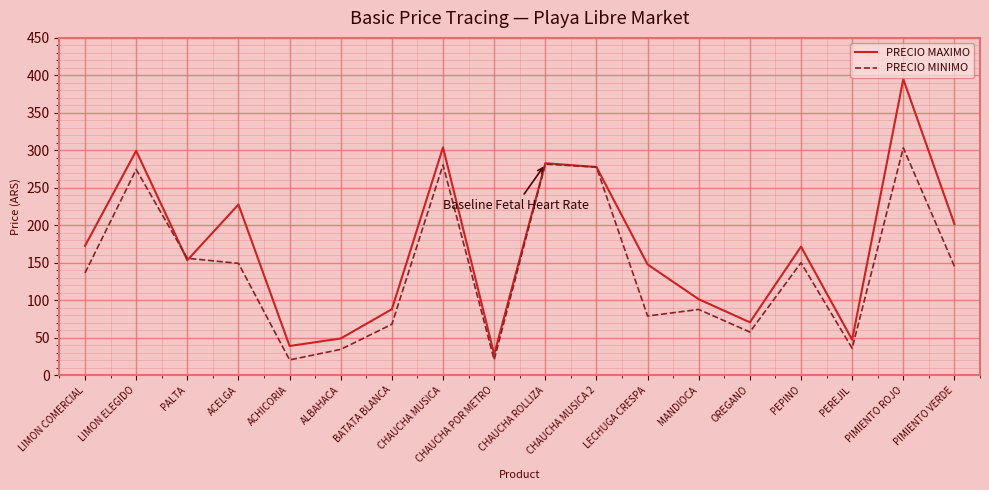

Which series changed the most between CHAUCHA ROLLIZA and PEPINO?

PRECIO MINIMO